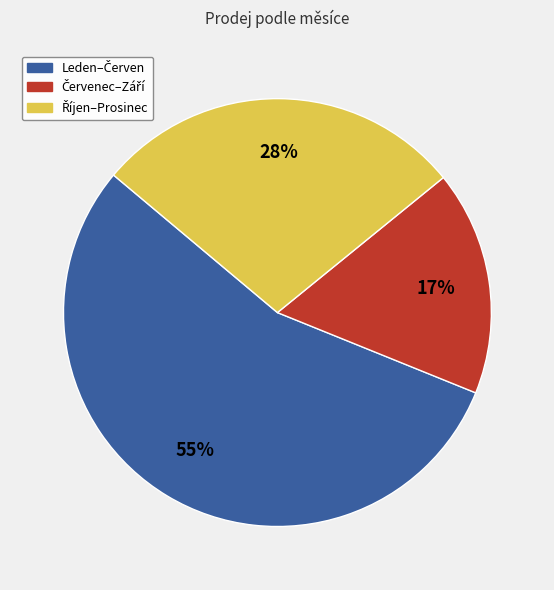

To the nearest percent, what is the average slice percentage?

33%